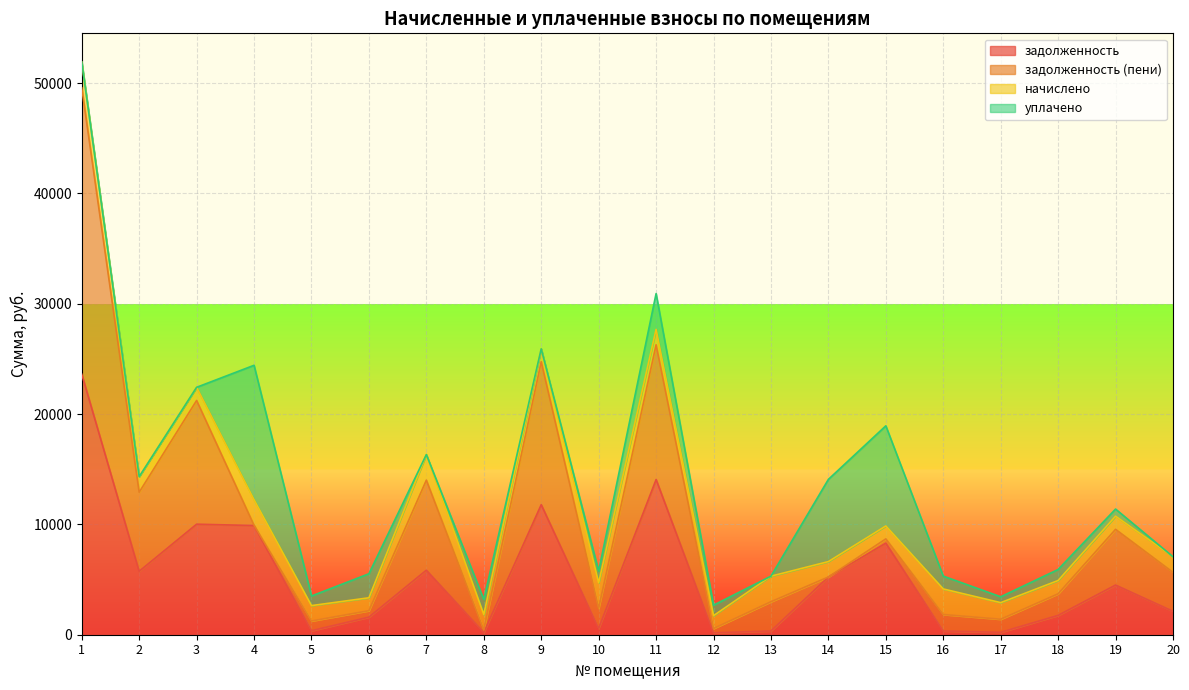

At which label does задолженность reach its peak?

1